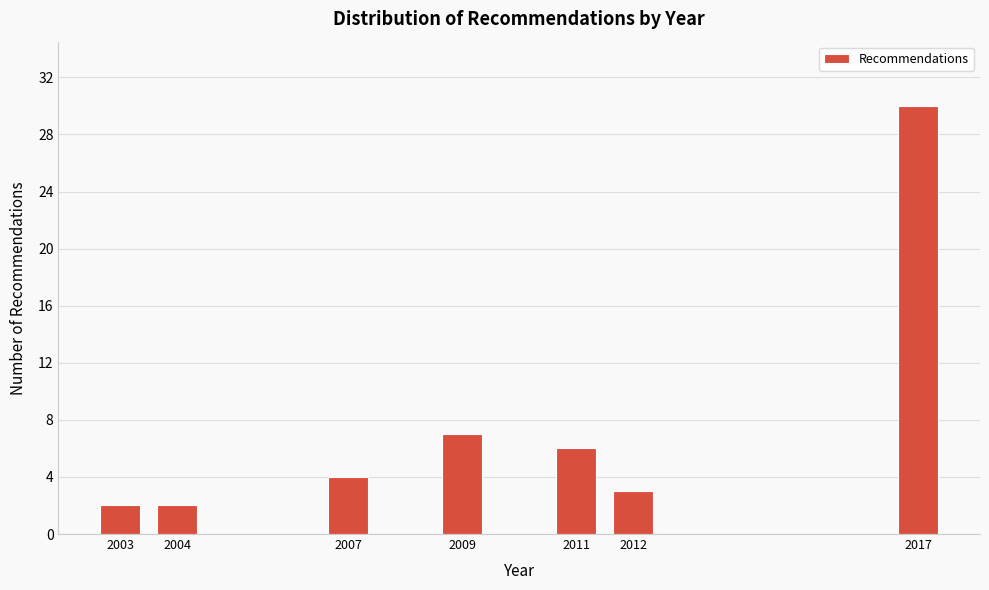

Reading left to right, list all the values displayed in this chart.

2003=2	2004=2	2007=4	2009=7	2011=6	2012=3	2017=30